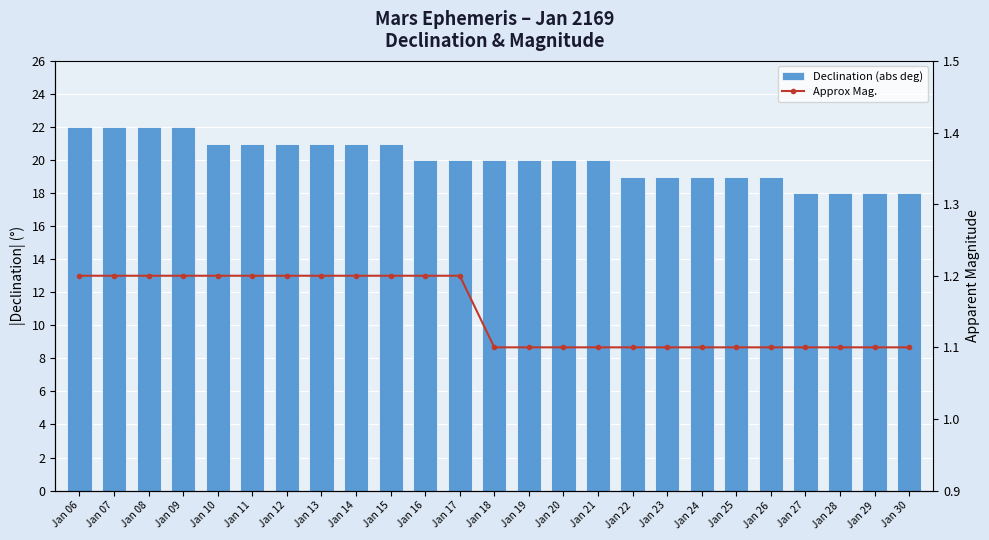

Which series has the widest spread of values?

Declination (abs deg)